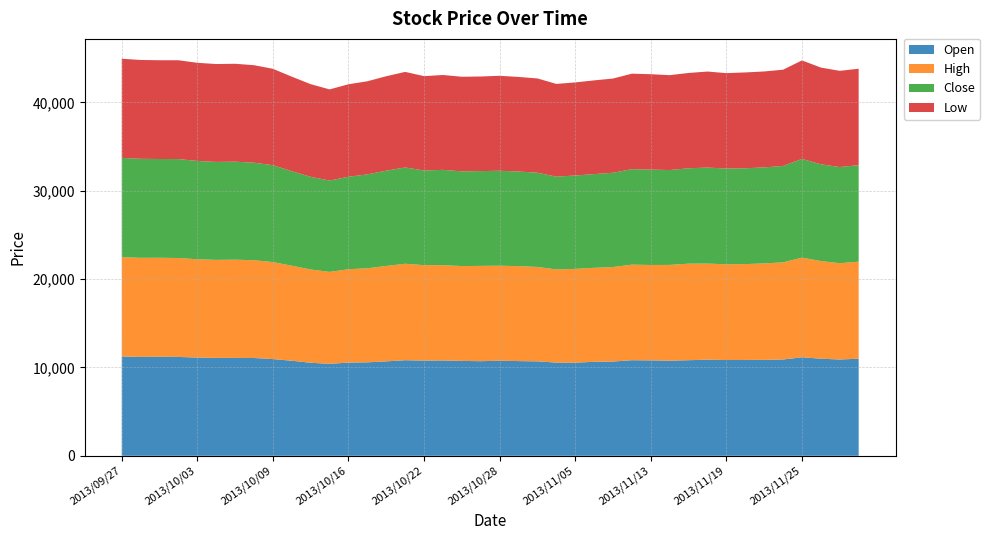

Reading left to right, extract all data points from this chart.

Open: 2013/09/27=11240	2013/09/30=11190	2013/10/01=11210	2013/10/02=11190	2013/10/03=11120	2013/10/04=11080	2013/10/07=11080	2013/10/08=11070	2013/10/09=10950	2013/10/10=10760	2013/10/11=10530	2013/10/15=10410	2013/10/16=10550	2013/10/17=10580	2013/10/18=10690	2013/10/21=10820	2013/10/22=10780	2013/10/23=10790	2013/10/24=10740	2013/10/25=10710	2013/10/28=10760	2013/10/29=10720	2013/10/31=10690	2013/11/01=10550	2013/11/05=10540	2013/11/06=10640	2013/11/08=10670	2013/11/12=10820	2013/11/13=10800	2013/11/14=10770	2013/11/15=10820	2013/11/18=10880	2013/11/19=10840	2013/11/20=10850	2013/11/21=10860	2013/11/22=10900	2013/11/25=11150	2013/11/26=10990	2013/11/27=10900	2013/11/28=10990
High: 2013/09/27=11250	2013/09/30=11220	2013/10/01=11210	2013/10/02=11200	2013/10/03=11130	2013/10/04=11100	2013/10/07=11120	2013/10/08=11070	2013/10/09=10980	2013/10/10=10760	2013/10/11=10560	2013/10/15=10410	2013/10/16=10570	2013/10/17=10650	2013/10/18=10800	2013/10/21=10920	2013/10/22=10800	2013/10/23=10790	2013/10/24=10740	2013/10/25=10790	2013/10/28=10760	2013/10/29=10750	2013/10/31=10690	2013/11/01=10550	2013/11/05=10620	2013/11/06=10640	2013/11/08=10700	2013/11/12=10820	2013/11/13=10800	2013/11/14=10840	2013/11/15=10930	2013/11/18=10880	2013/11/19=10840	2013/11/20=10850	2013/11/21=10920	2013/11/22=11000	2013/11/25=11280	2013/11/26=11060	2013/11/27=10900	2013/11/28=10990
Close: 2013/09/27=11230	2013/09/30=11210	2013/10/01=11180	2013/10/02=11200	2013/10/03=11130	2013/10/04=11090	2013/10/07=11100	2013/10/08=11040	2013/10/09=10970	2013/10/10=10700	2013/10/11=10490	2013/10/15=10340	2013/10/16=10470	2013/10/17=10630	2013/10/18=10790	2013/10/21=10900	2013/10/22=10720	2013/10/23=10790	2013/10/24=10720	2013/10/25=10730	2013/10/28=10750	2013/10/29=10710	2013/10/31=10670	2013/11/01=10500	2013/11/05=10570	2013/11/06=10610	2013/11/08=10670	2013/11/12=10810	2013/11/13=10800	2013/11/14=10740	2013/11/15=10800	2013/11/18=10870	2013/11/19=10840	2013/11/20=10850	2013/11/21=10870	2013/11/22=10910	2013/11/25=11180	2013/11/26=10950	2013/11/27=10890	2013/11/28=10920
Low: 2013/09/27=11230	2013/09/30=11190	2013/10/01=11180	2013/10/02=11190	2013/10/03=11110	2013/10/04=11080	2013/10/07=11080	2013/10/08=11040	2013/10/09=10910	2013/10/10=10700	2013/10/11=10490	2013/10/15=10320	2013/10/16=10470	2013/10/17=10540	2013/10/18=10690	2013/10/21=10820	2013/10/22=10680	2013/10/23=10740	2013/10/24=10710	2013/10/25=10710	2013/10/28=10750	2013/10/29=10710	2013/10/31=10670	2013/11/01=10500	2013/11/05=10540	2013/11/06=10610	2013/11/08=10670	2013/11/12=10810	2013/11/13=10800	2013/11/14=10740	2013/11/15=10790	2013/11/18=10870	2013/11/19=10800	2013/11/20=10850	2013/11/21=10860	2013/11/22=10900	2013/11/25=11150	2013/11/26=10950	2013/11/27=10890	2013/11/28=10920